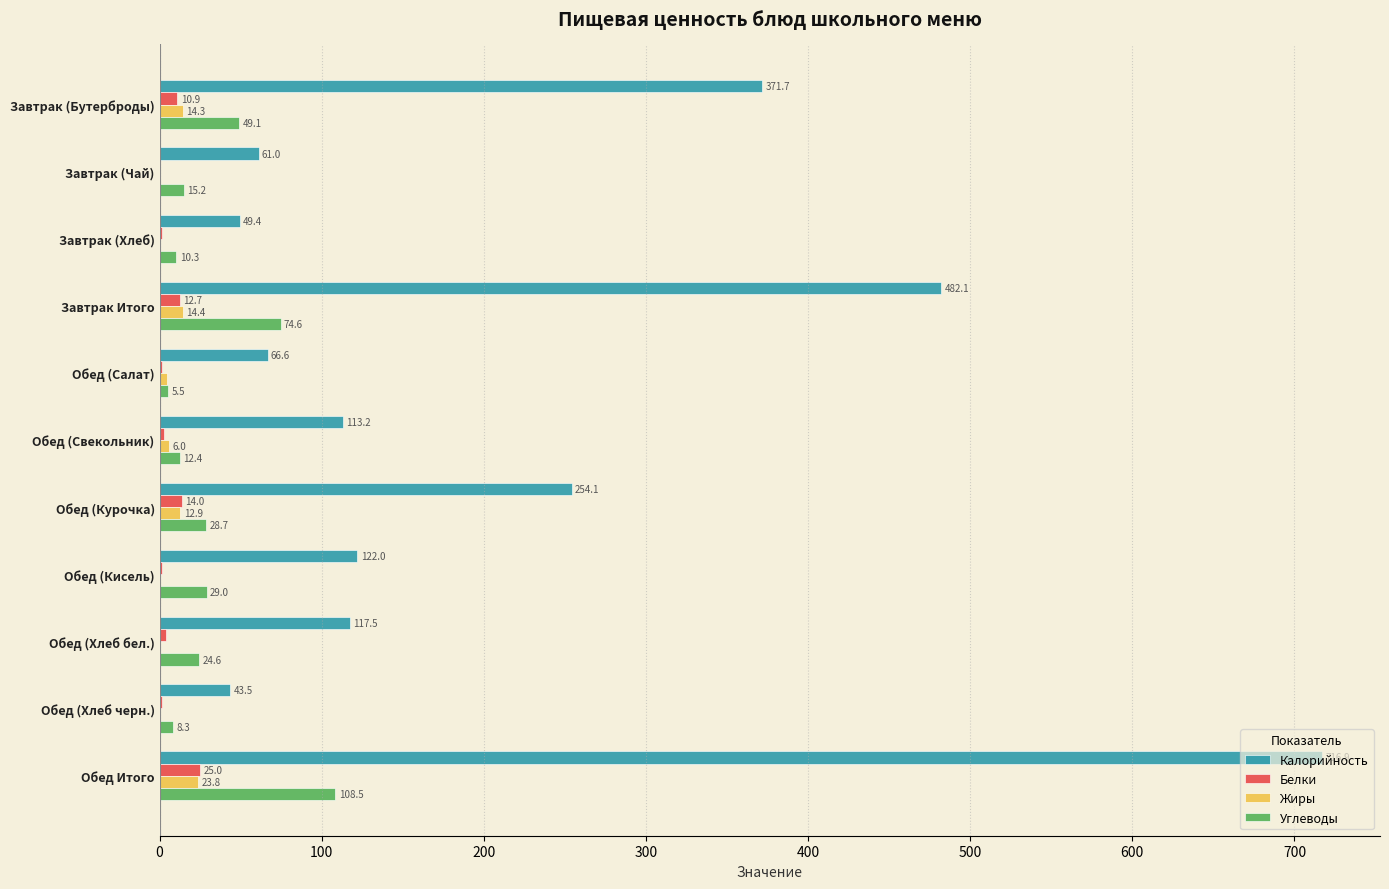

The value of Белки at Обед (Хлеб черн.) is 1.6. True or false?

True